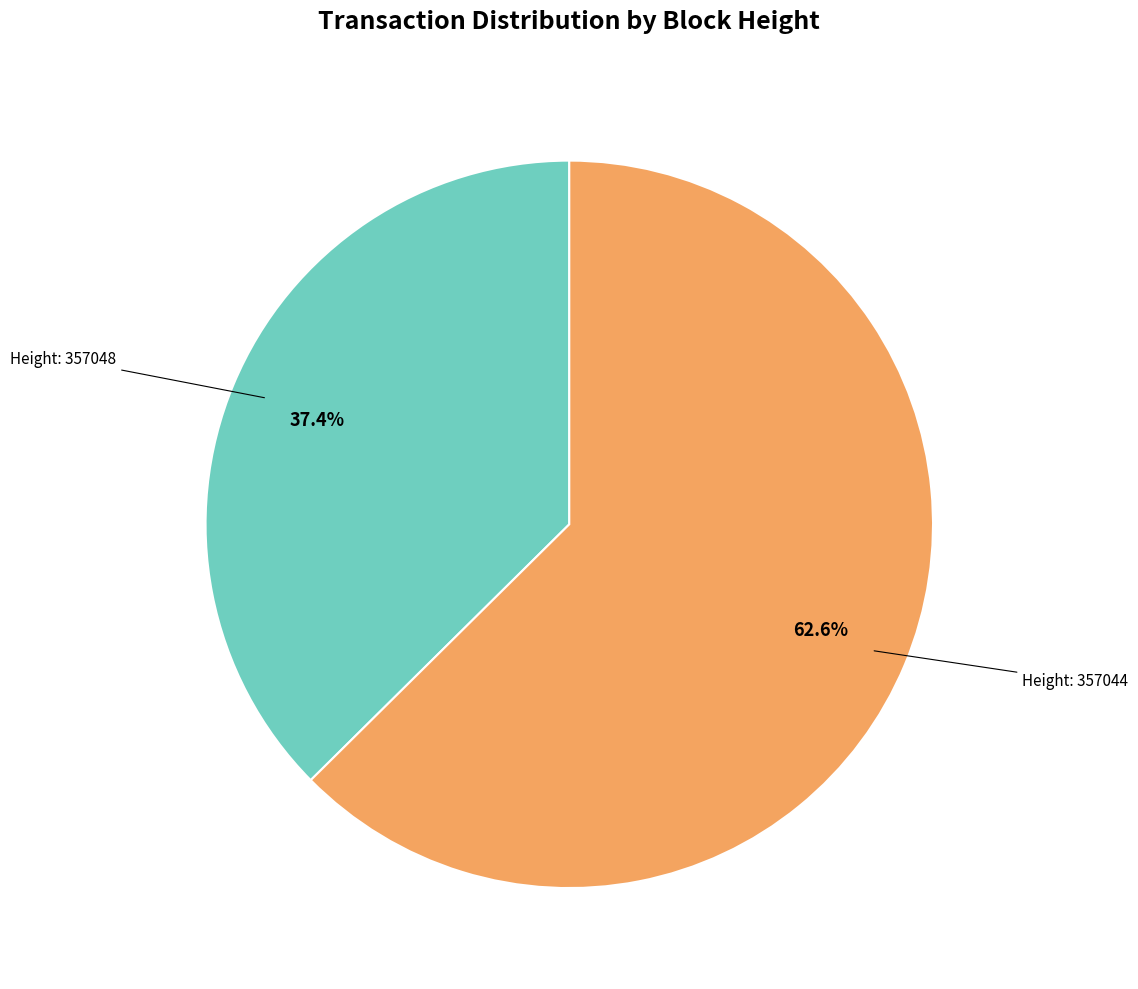

Is there any slice that represents more than half of the pie?

Yes